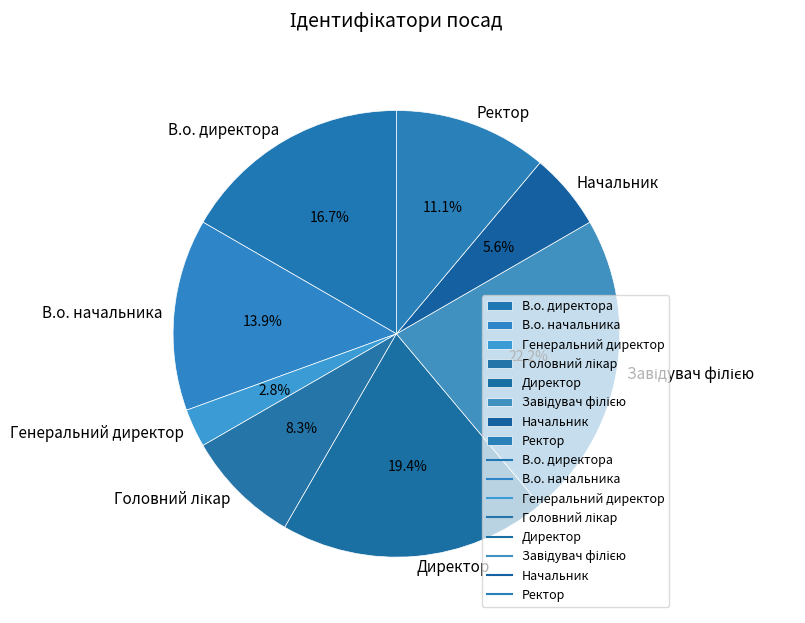

To the nearest percent, what portion does Генеральний директор represent?

3%